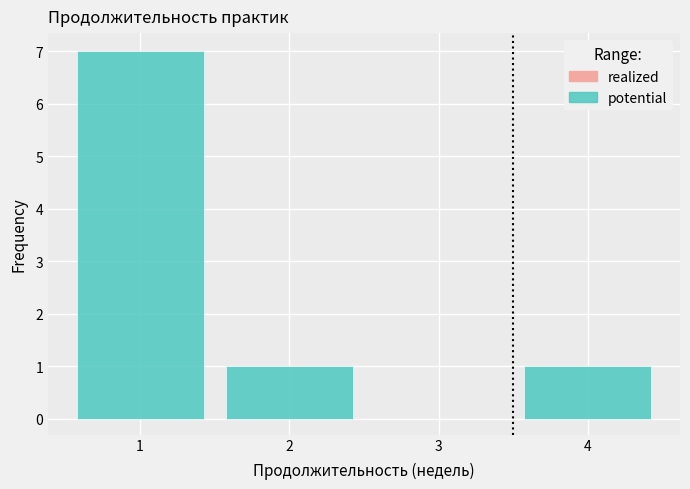

What is the height of the bar covering 3.5 to 4.5 on the x-axis? The values are not printed on the chart, so give them approximately, as read against the axis.

1